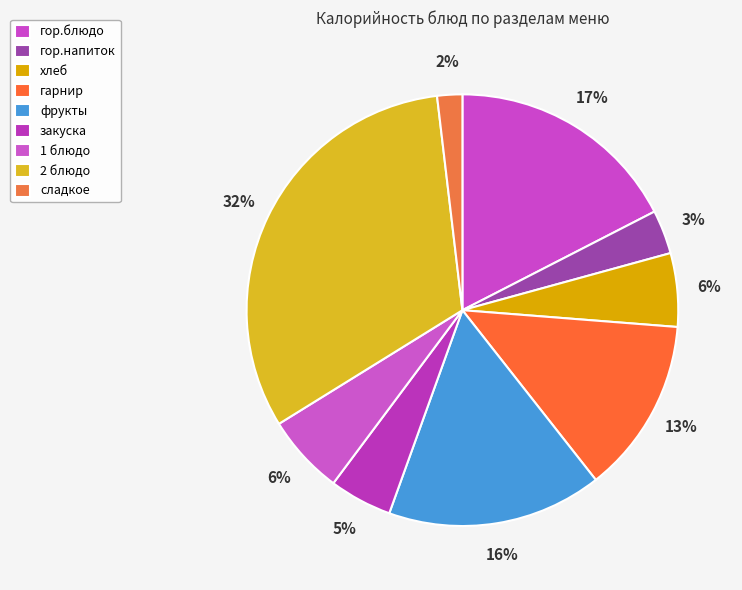

Count the number of slices in the pie.

9